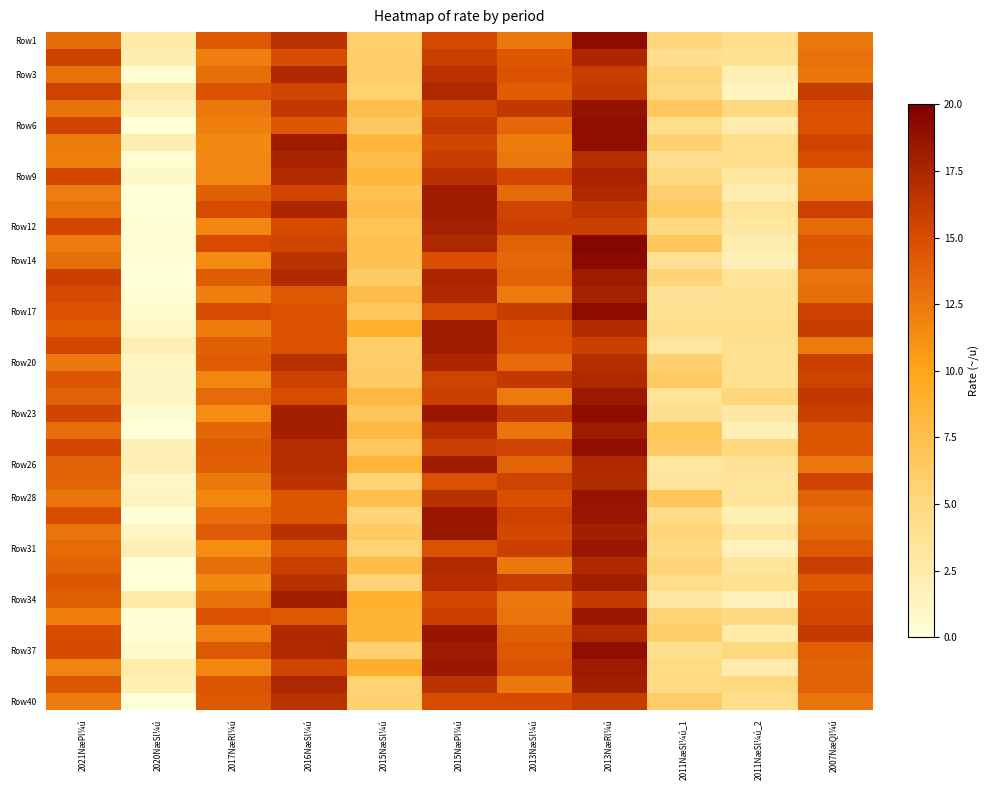

At which category is the sum across all series the highest?

2013NæRl¼ú